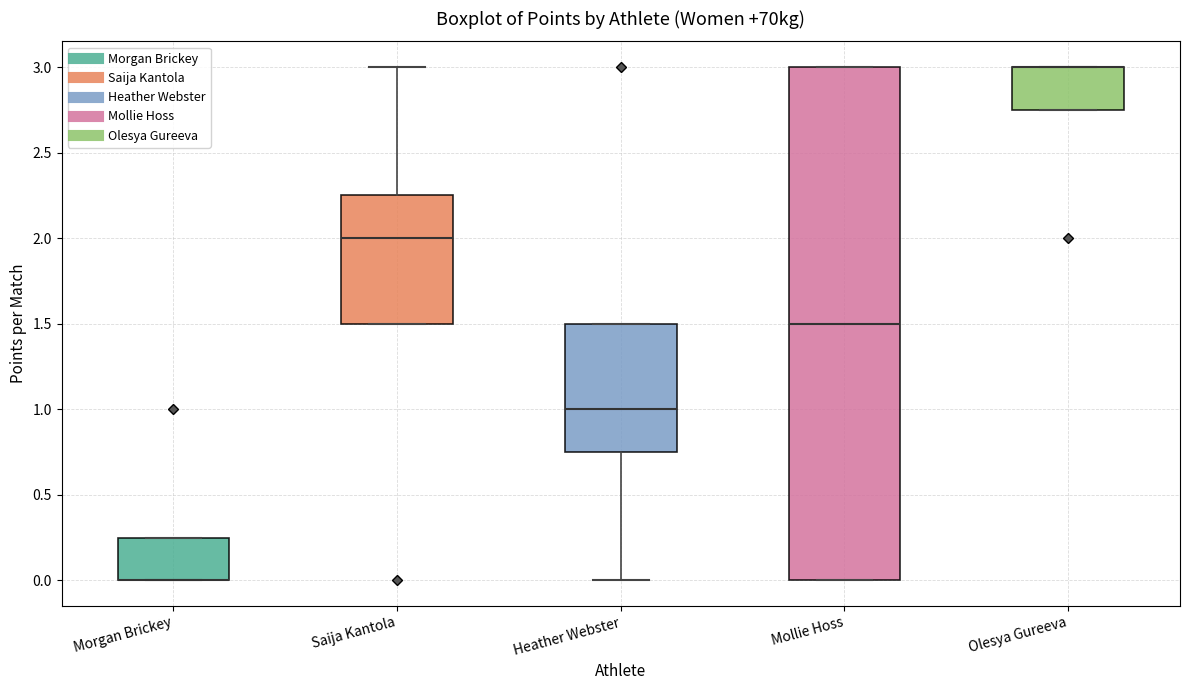

Reading left to right, transcribe this box plot: for each box, give where its median line is, the range the box spans, and where its two whiskers end, as read against the y-axis. The values are not printed on the chart, so give them approximately, as read against the axis.

Morgan Brickey: median 0.00 (drawn on the box's lower edge), box 0.00 to 0.25, whiskers 0.00 to 0.25
Saija Kantola: median 2.00, box 1.50 to 2.25, whiskers 1.50 to 3.00
Heather Webster: median 1.00, box 0.75 to 1.50, whiskers 0.00 to 1.50
Mollie Hoss: median 1.50, box 0.00 to 3.00, whiskers 0.00 to 3.00
Olesya Gureeva: median 3.00 (drawn on the box's upper edge), box 2.75 to 3.00, whiskers 2.75 to 3.00